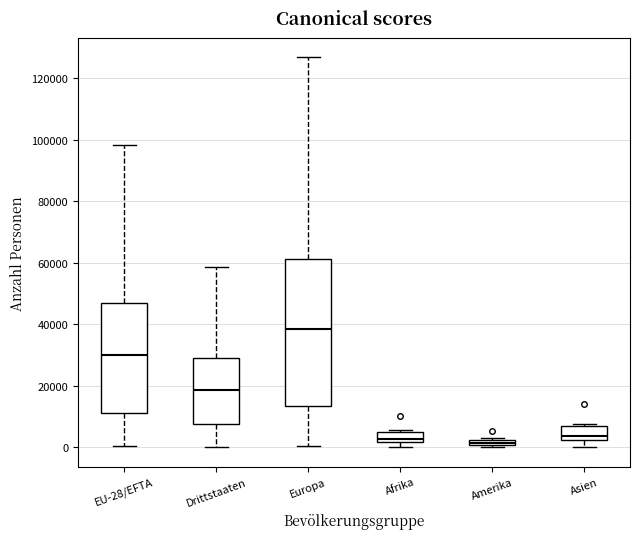

Comparing the boxes themselves (not the whiskers), which one is the tallest?

Europa